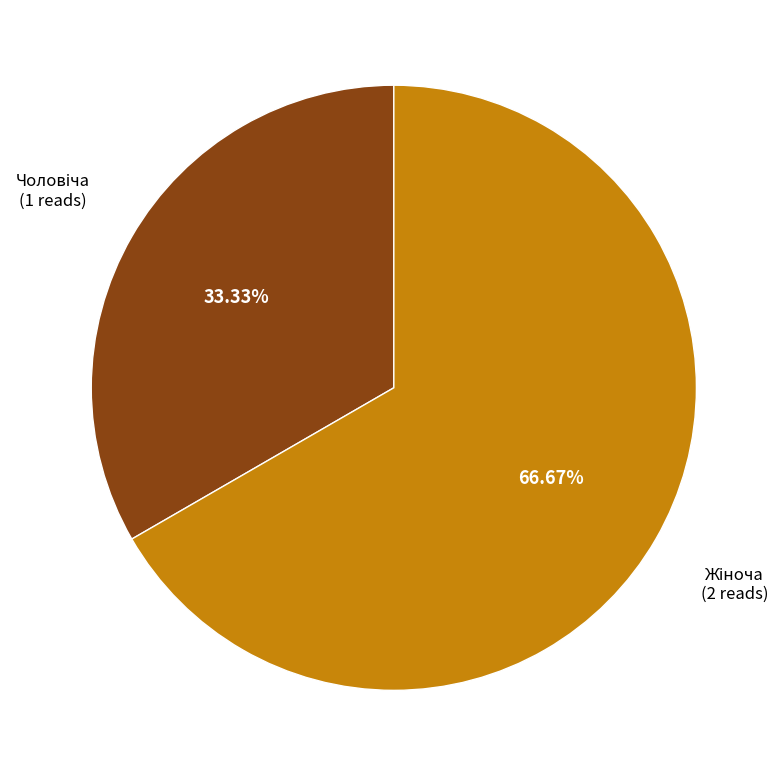

Count the number of slices in the pie.

2